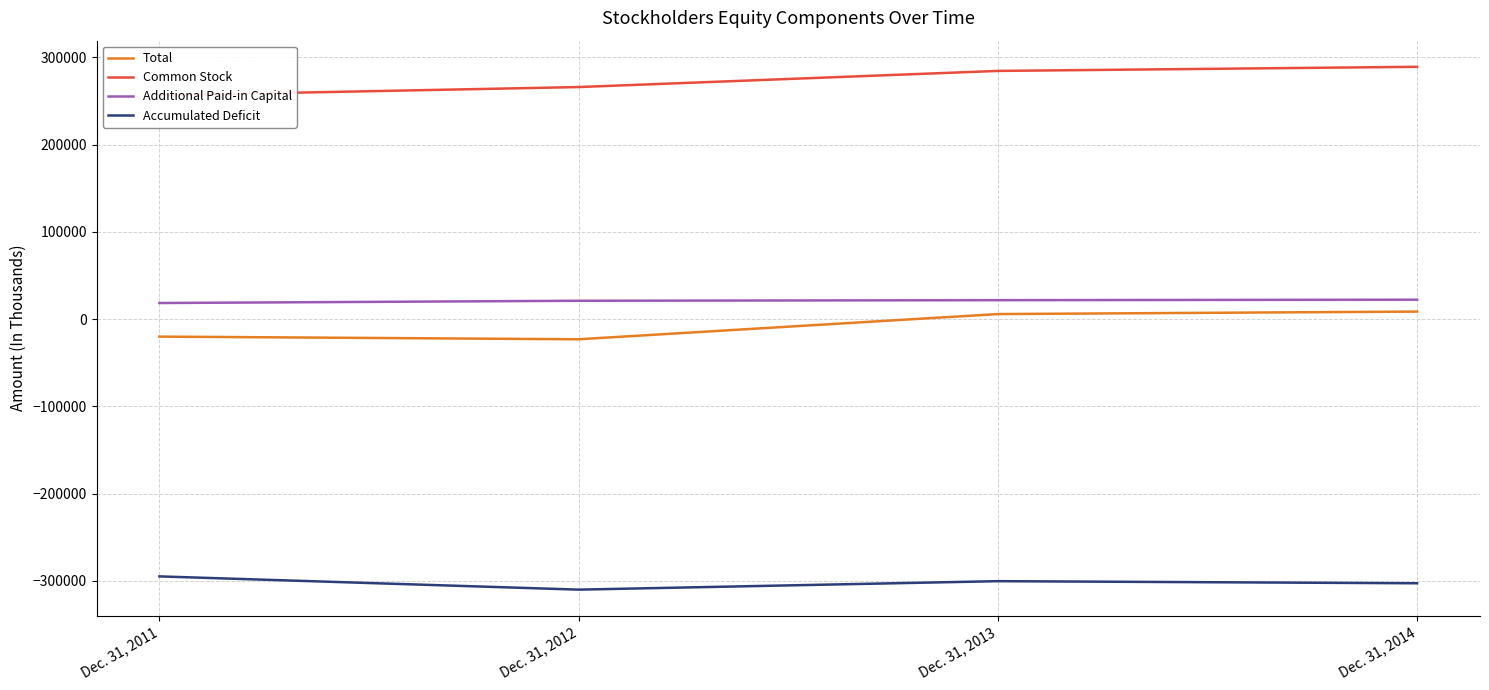

Reading left to right, extract all data points from this chart.

Total: Dec. 31, 2011=-20079	Dec. 31, 2012=-23128	Dec. 31, 2013=5760	Dec. 31, 2014=8611
Common Stock: Dec. 31, 2011=256436	Dec. 31, 2012=265986	Dec. 31, 2013=284485	Dec. 31, 2014=289196
Additional Paid-in Capital: Dec. 31, 2011=18433	Dec. 31, 2012=21014	Dec. 31, 2013=21692	Dec. 31, 2014=22235
Accumulated Deficit: Dec. 31, 2011=-294948	Dec. 31, 2012=-310128	Dec. 31, 2013=-300417	Dec. 31, 2014=-302820